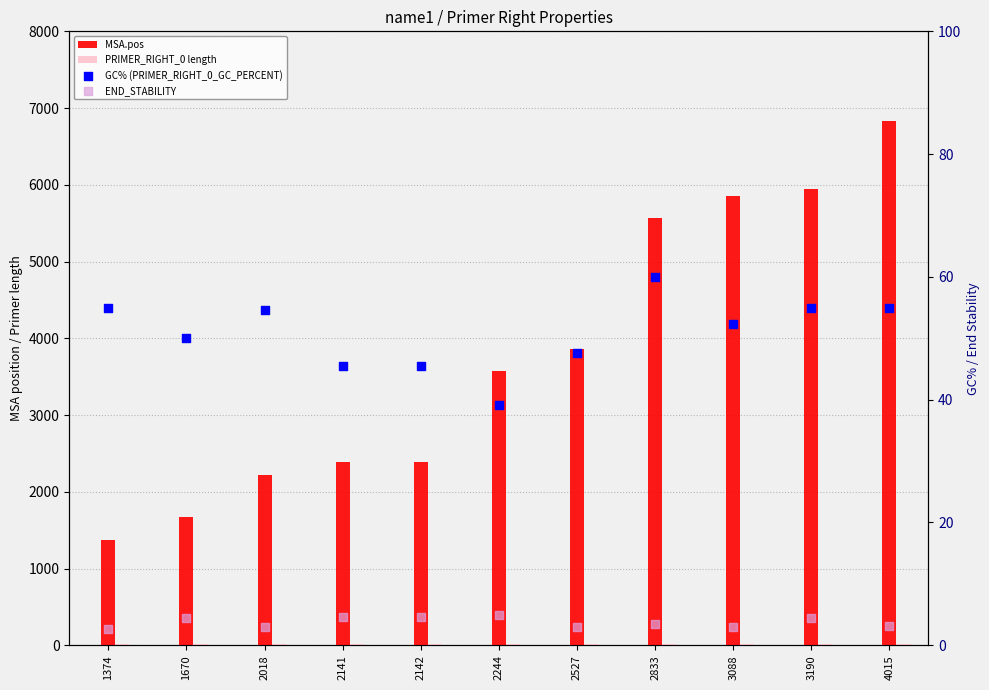

Which series has the largest Y range (max minus min)?

MSA.pos